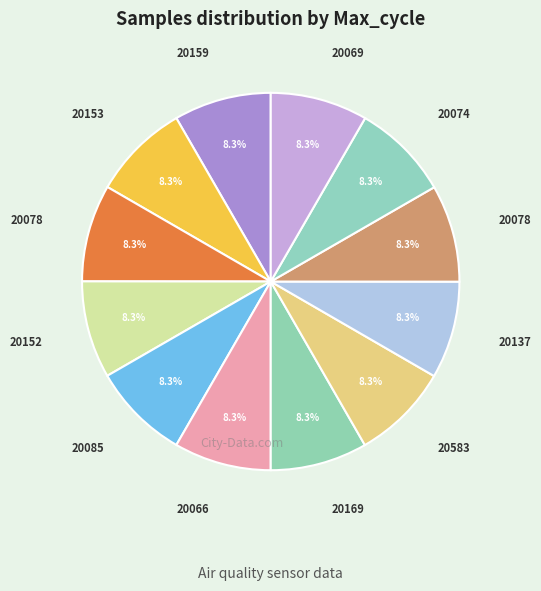

How many slices are in this pie chart?

12